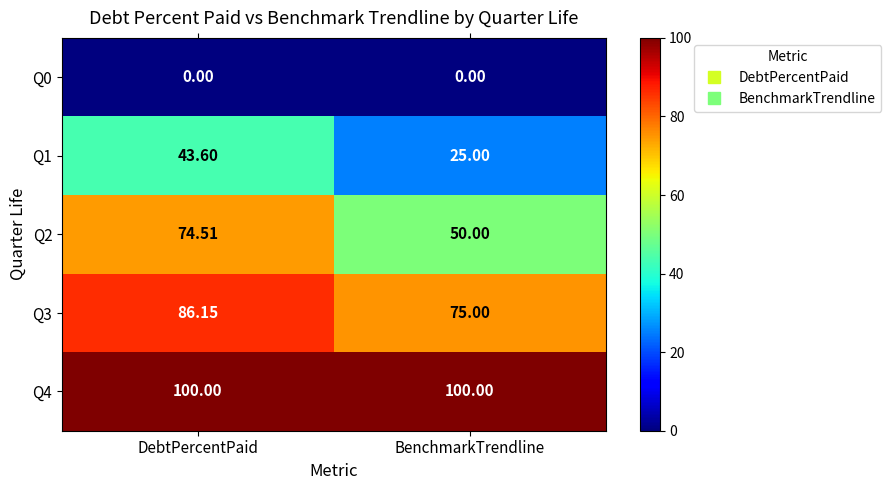

At which label is Q2 closest to 62?

BenchmarkTrendline